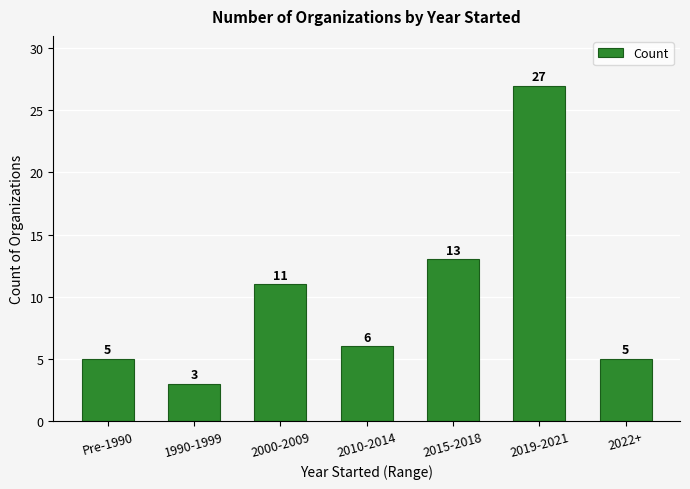

What is the change in value from 2000-2009 to 2015-2018?

+2